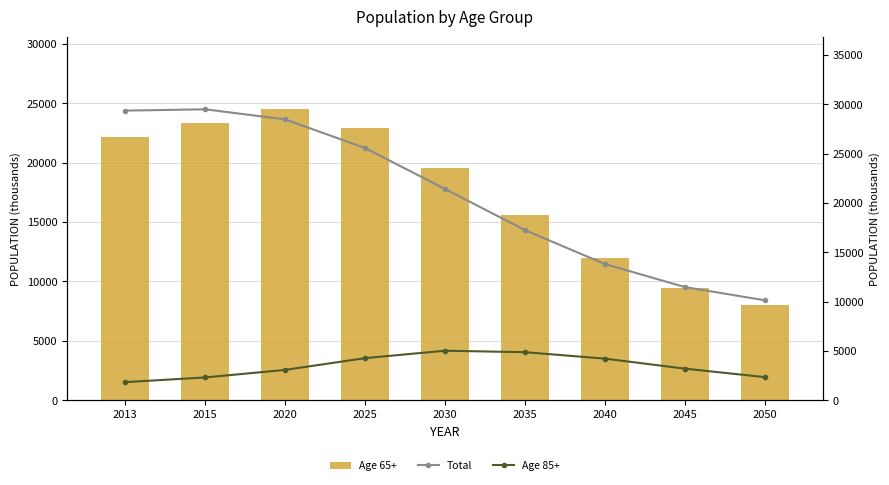

What is the spread (max minus min) of values at 2035?

12376.2